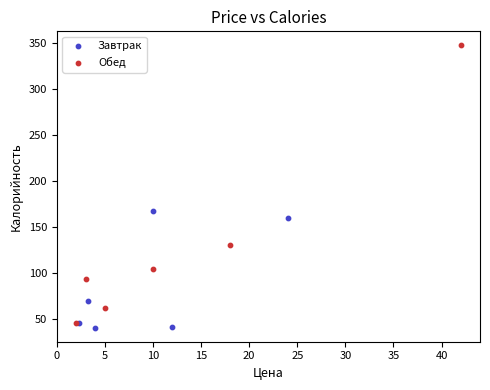

Which series has the widest spread of Y values?

Обед